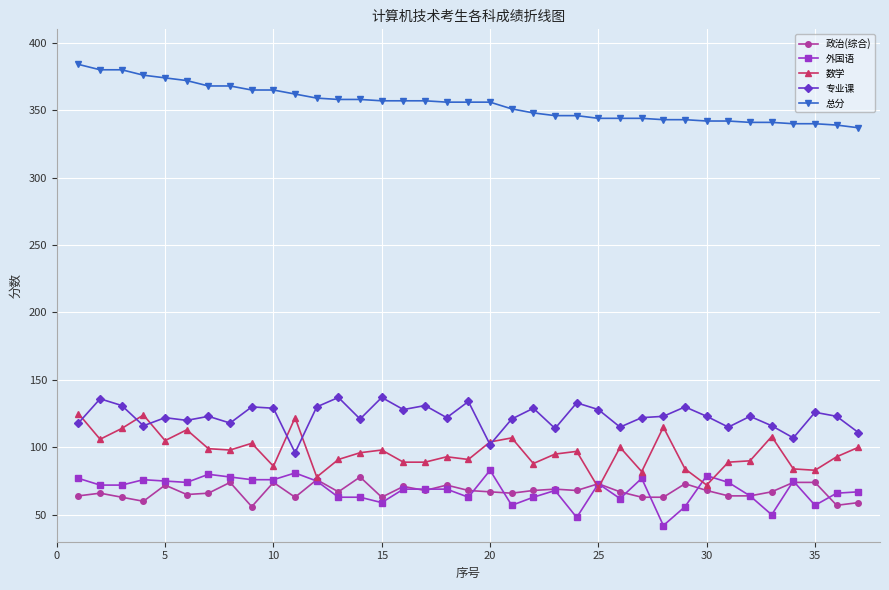

True or false: 总分 and 政治(综合) cross at least once.

False